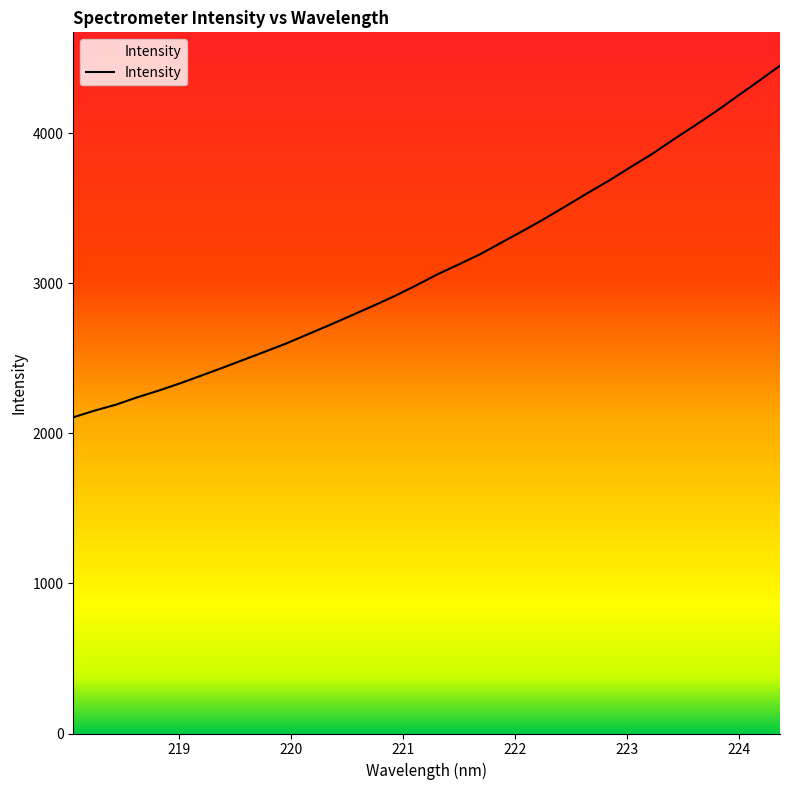

What is the greatest value displayed?

4450.5